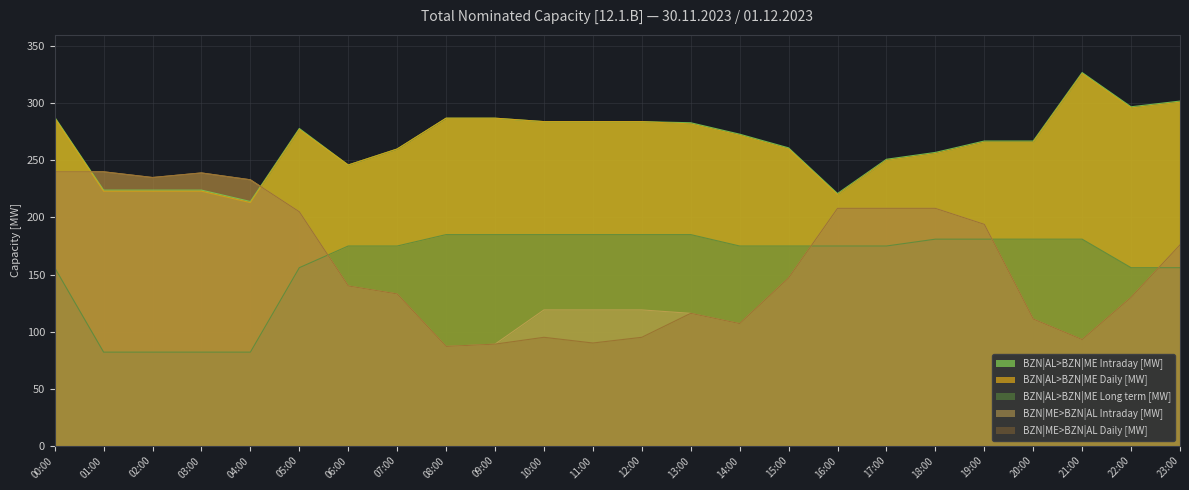

After their last crossing, which series has the higher values: BZN|AL>BZN|ME Intraday [MW] or BZN|ME>BZN|AL Daily [MW]?

BZN|AL>BZN|ME Intraday [MW]